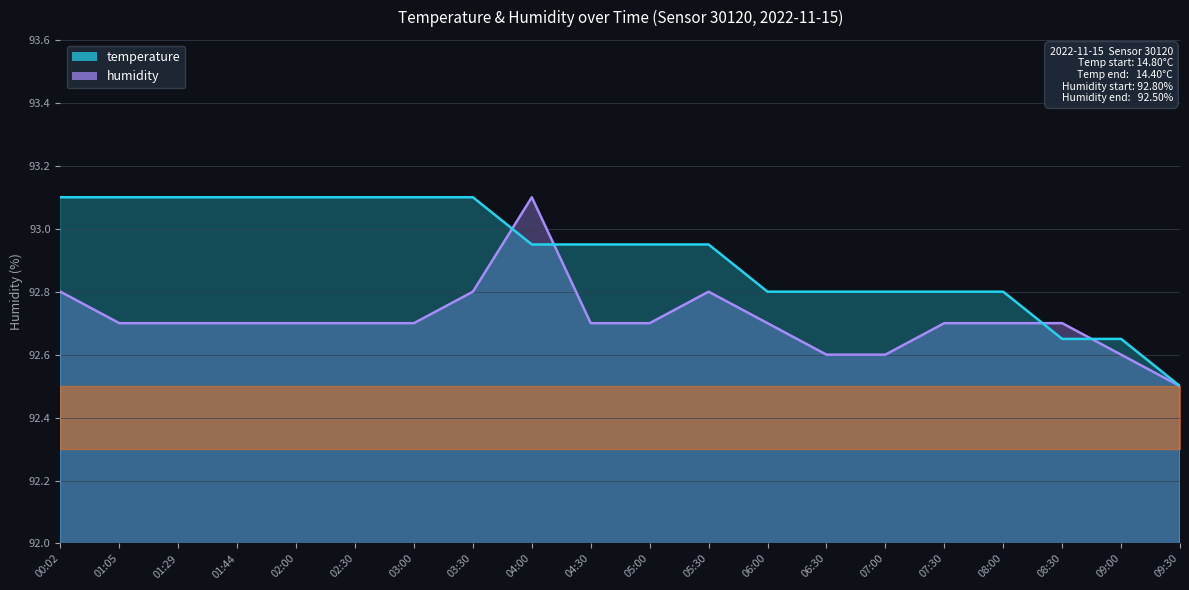

Rank the series by their maximum value, from lowest to highest.

temperature, humidity